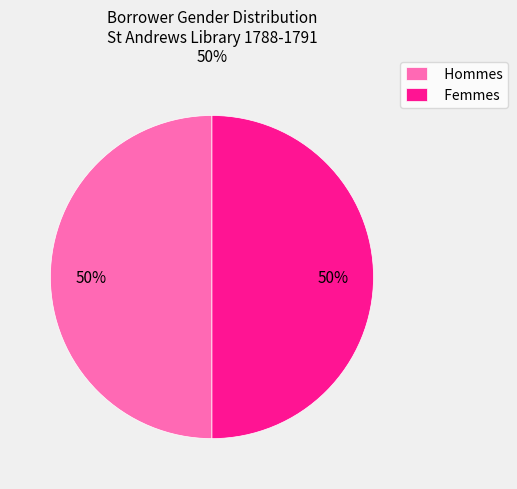

To the nearest percent, what is the difference between the largest and smallest slice percentages?

0%